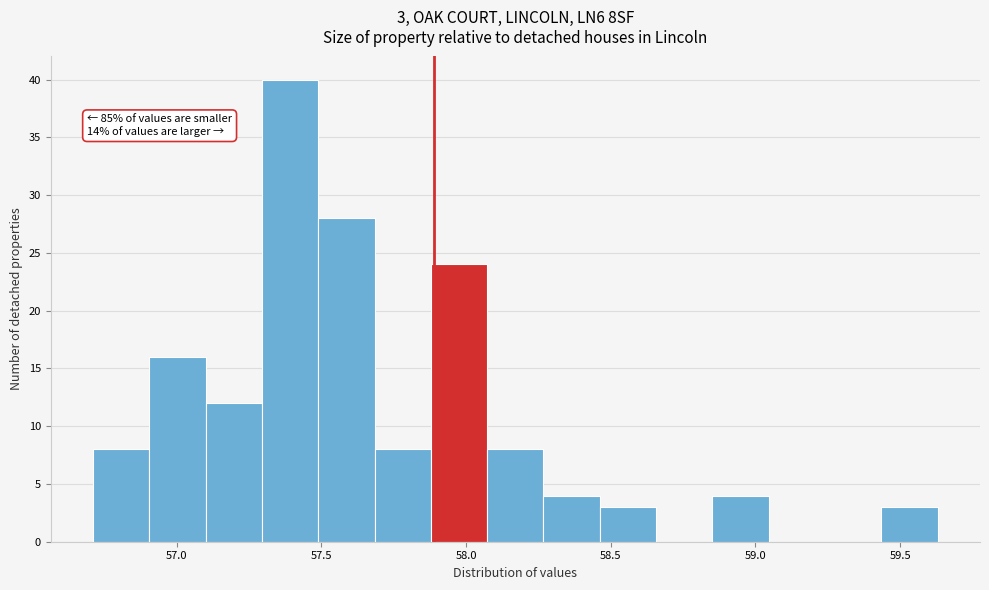

Around what value on the x-axis is the tallest bar? Give the approximate position of its centre, as read against the axis.

57.40